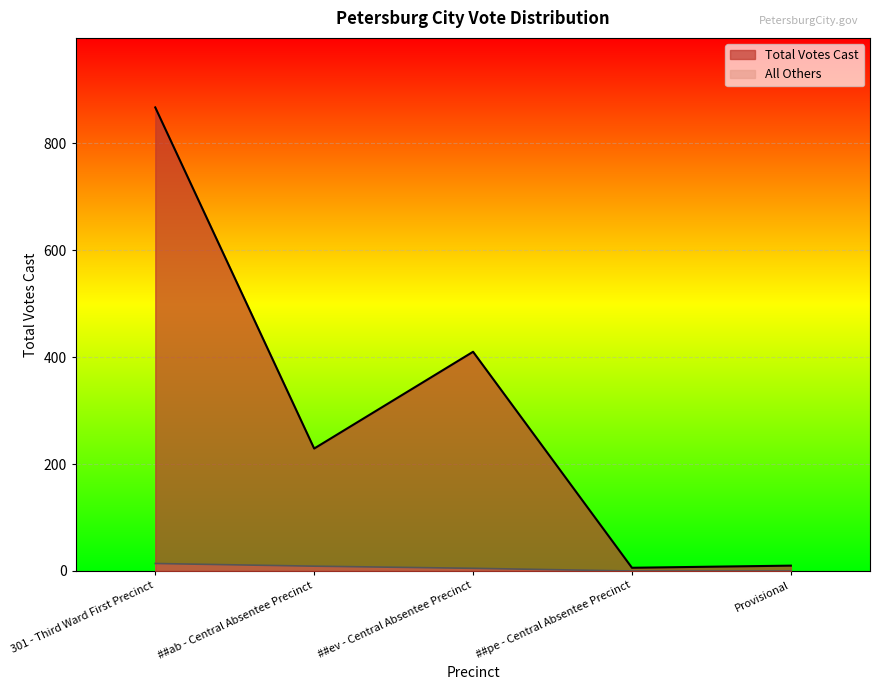

What is the label of the 1st point from the right?

Provisional